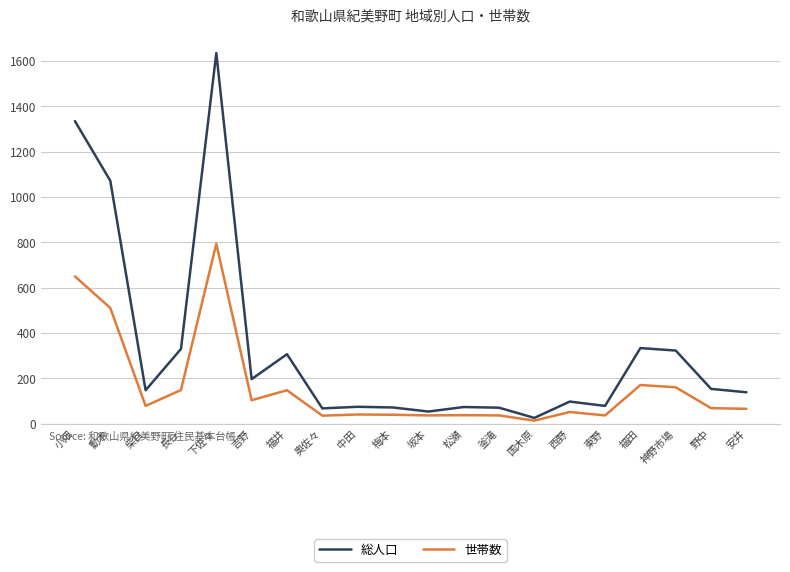

What is the sum of all 世帯数 values?

3234